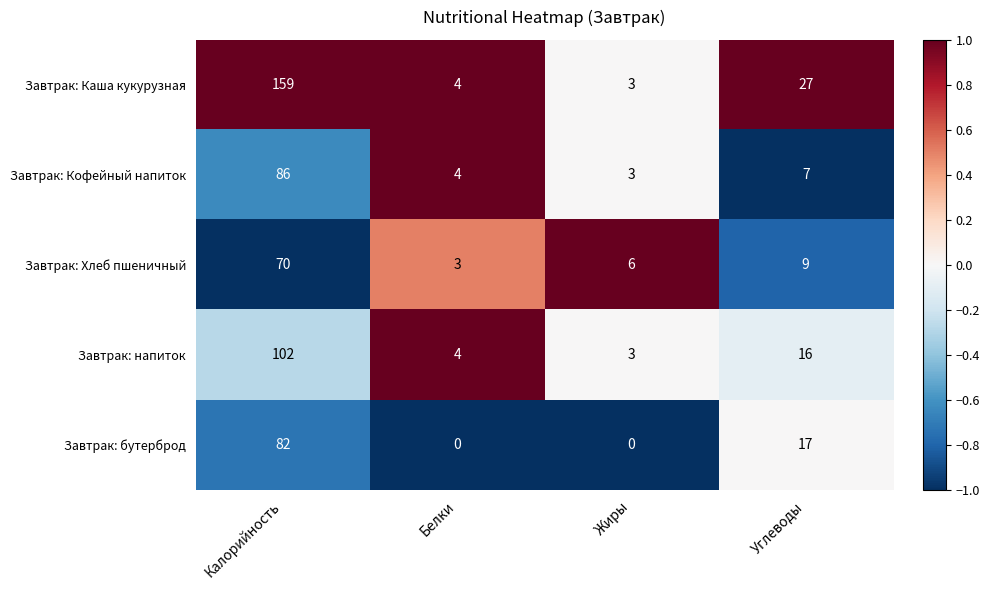

At how many categories does at least one series exceed 0?

4